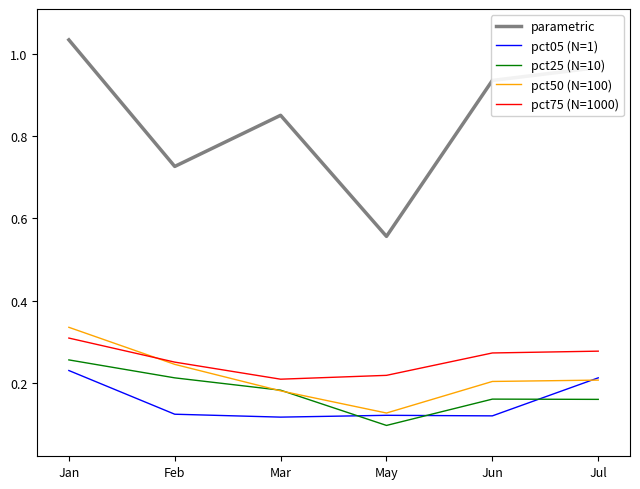

Between Jun and Jul, which series saw the biggest shift?

pct05 (N=1)